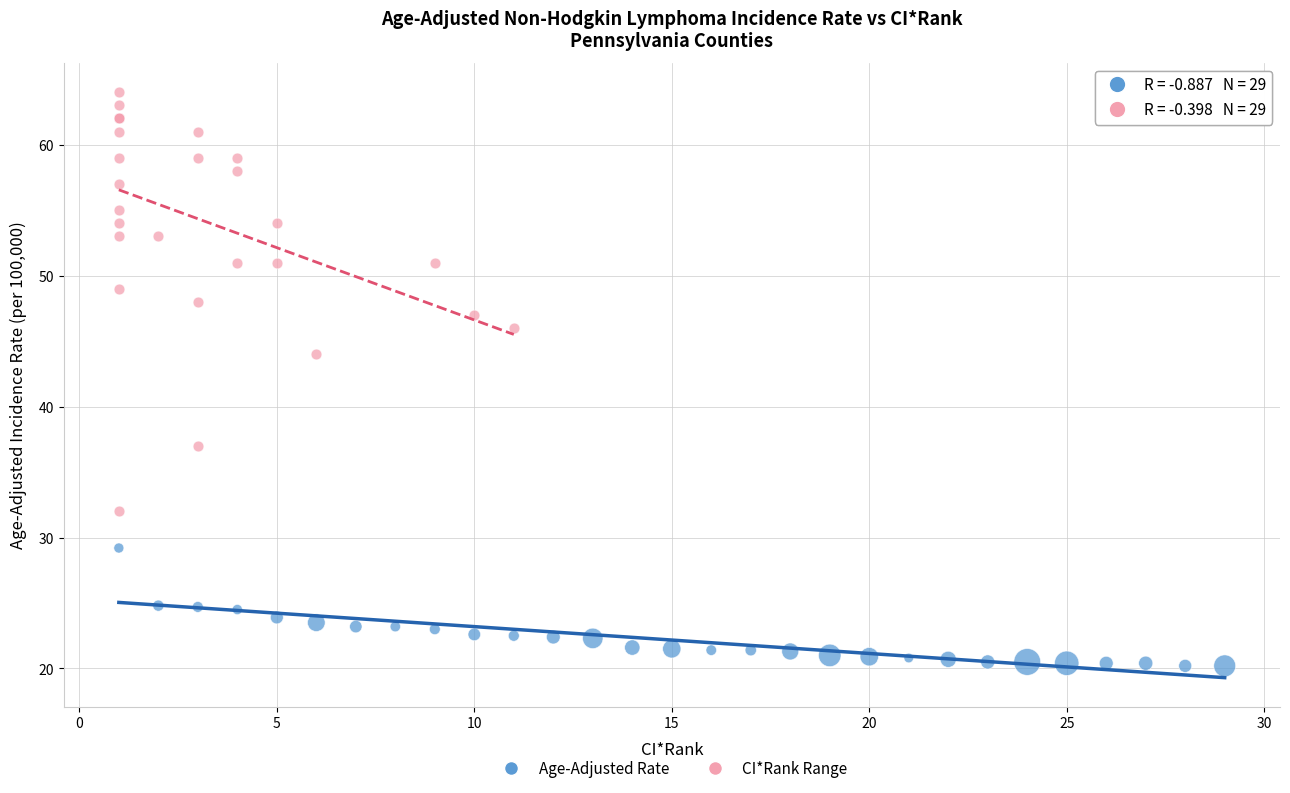

What are all the series names shown in the legend?

Age-Adjusted Rate, CI*Rank Range